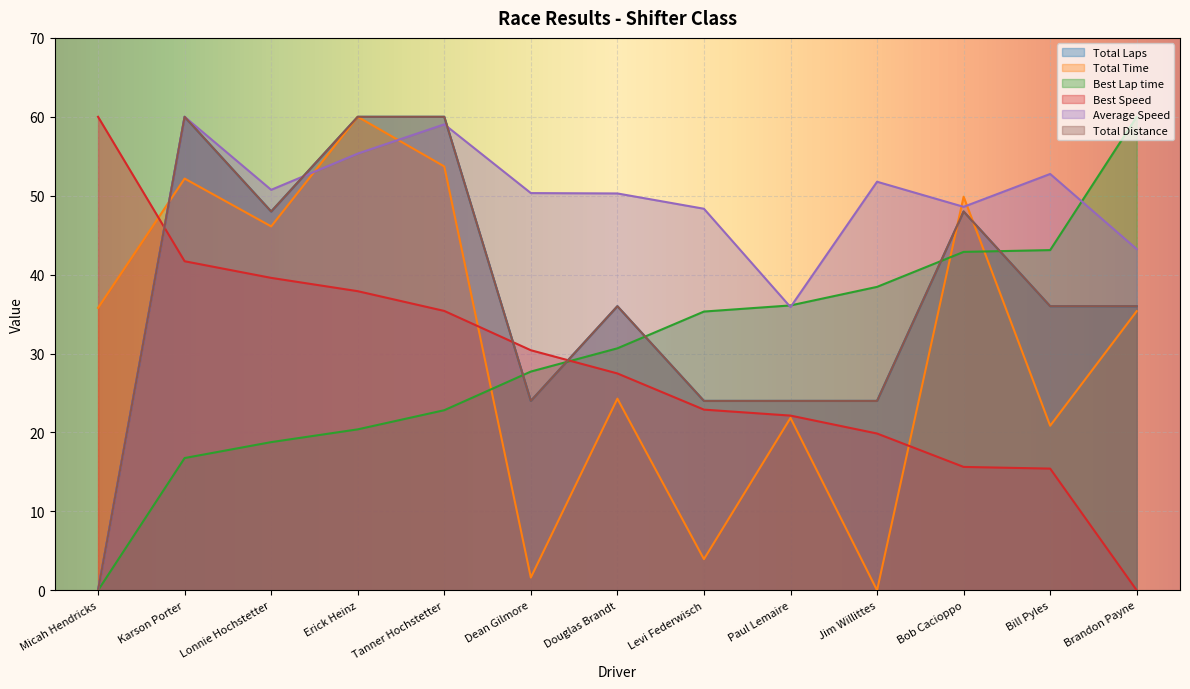

Which series ends up on top after the final intersection of Best Speed and Total Time?

Total Time